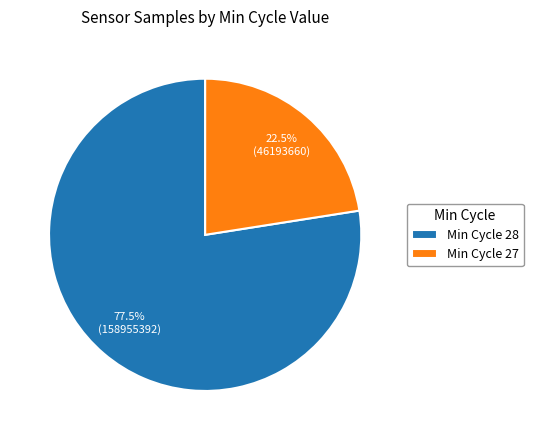

What is the total percentage of Min Cycle 27 and Min Cycle 28?

100.0%